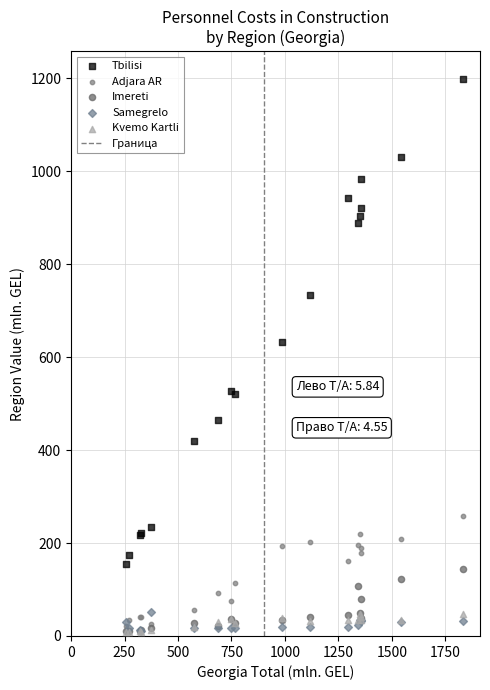

In the Tbilisi series, what Y value is closest to 677?

632.7